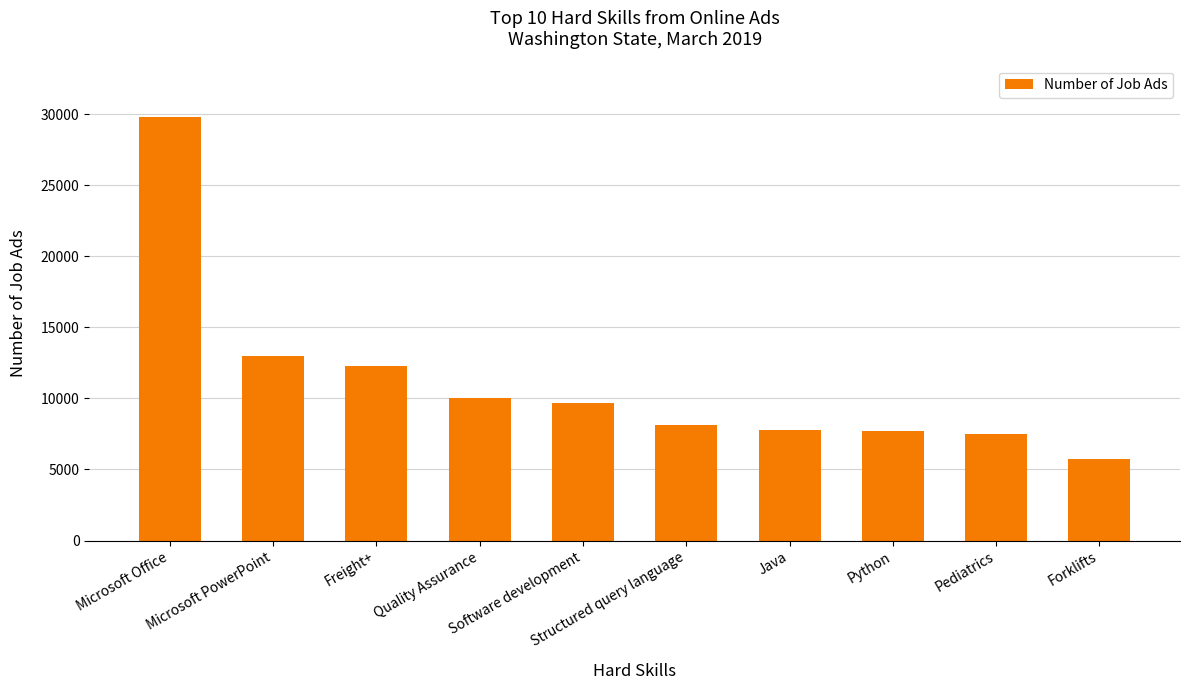

The chart shows a value of 13948 at Software development. True or false?

False